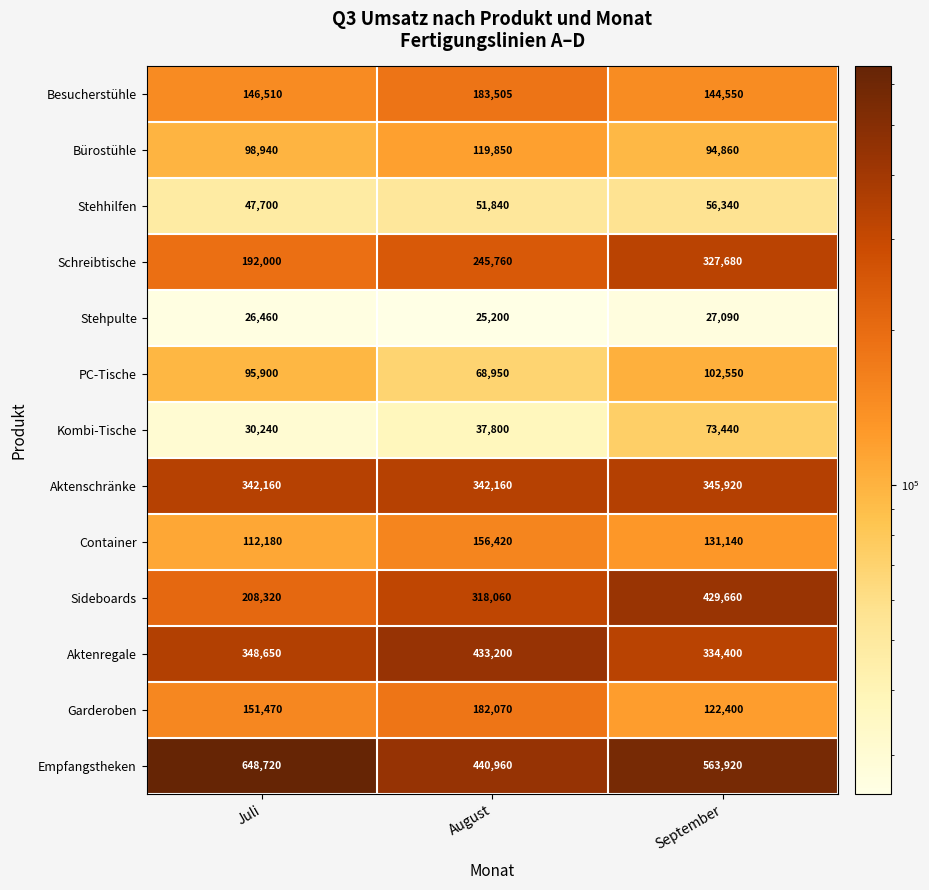

What is the greatest value displayed?

648720